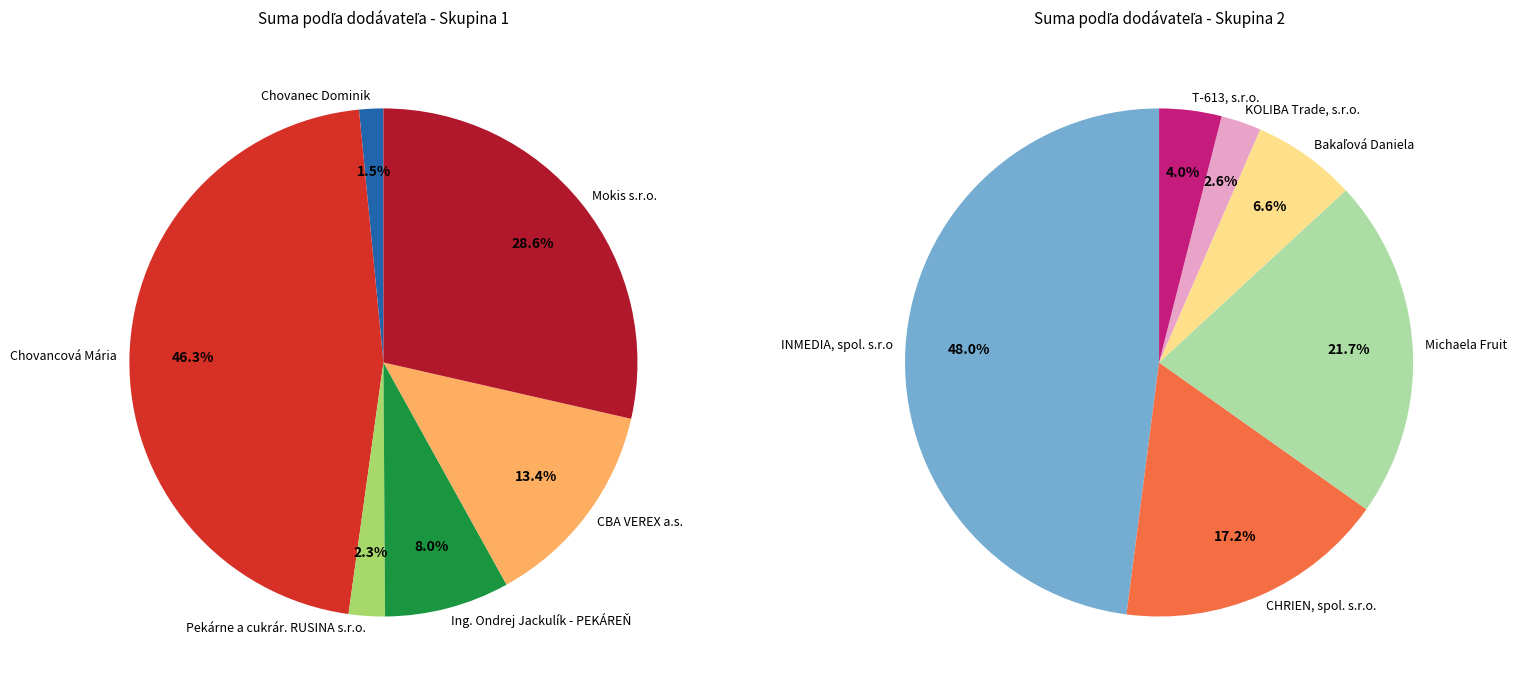

Approximately how many times larger is the value at Bakaľová Daniela compared to T-613, s.r.o.?

1.7